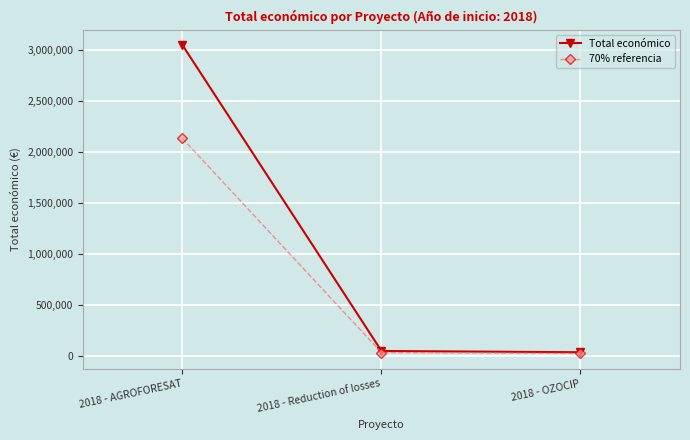

What is the label of the 2nd point from the right?

2018 - Reduction of losses